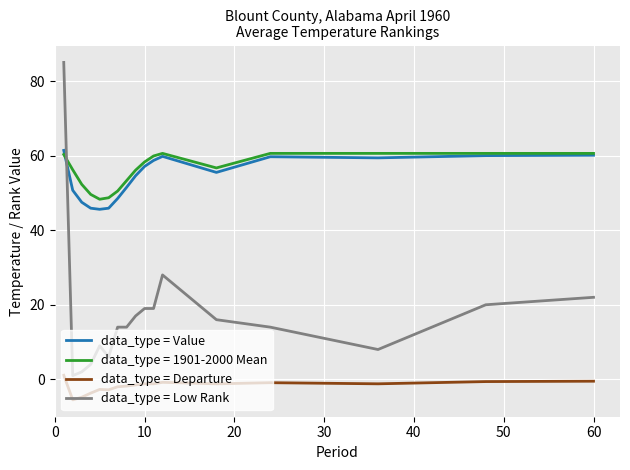

Is this an area chart (filled region under the line)?

No